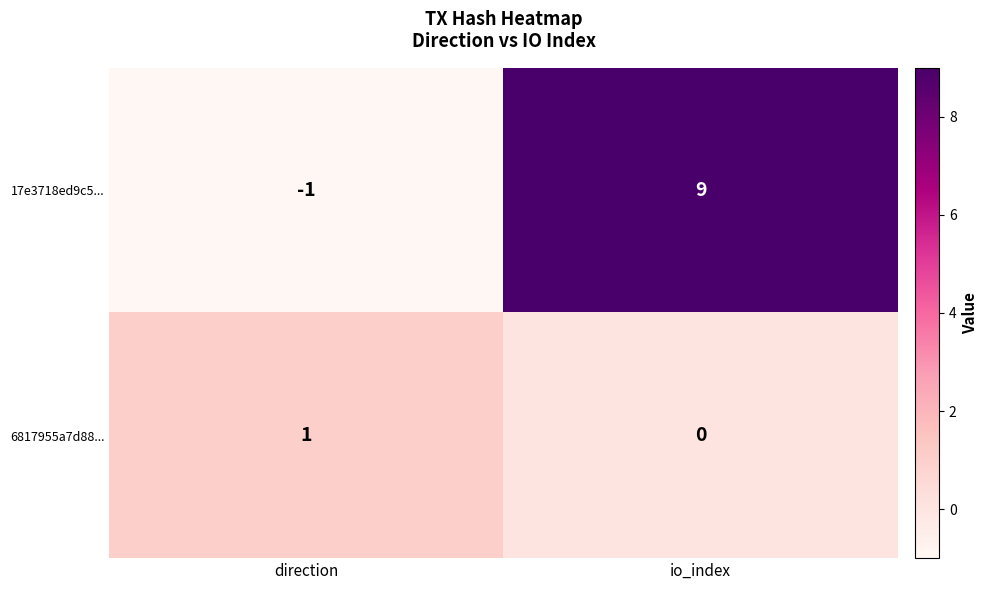

Reading left to right, extract all data points from this chart.

17e3718ed9c5...: direction=-1	io_index=9
6817955a7d88...: direction=1	io_index=0